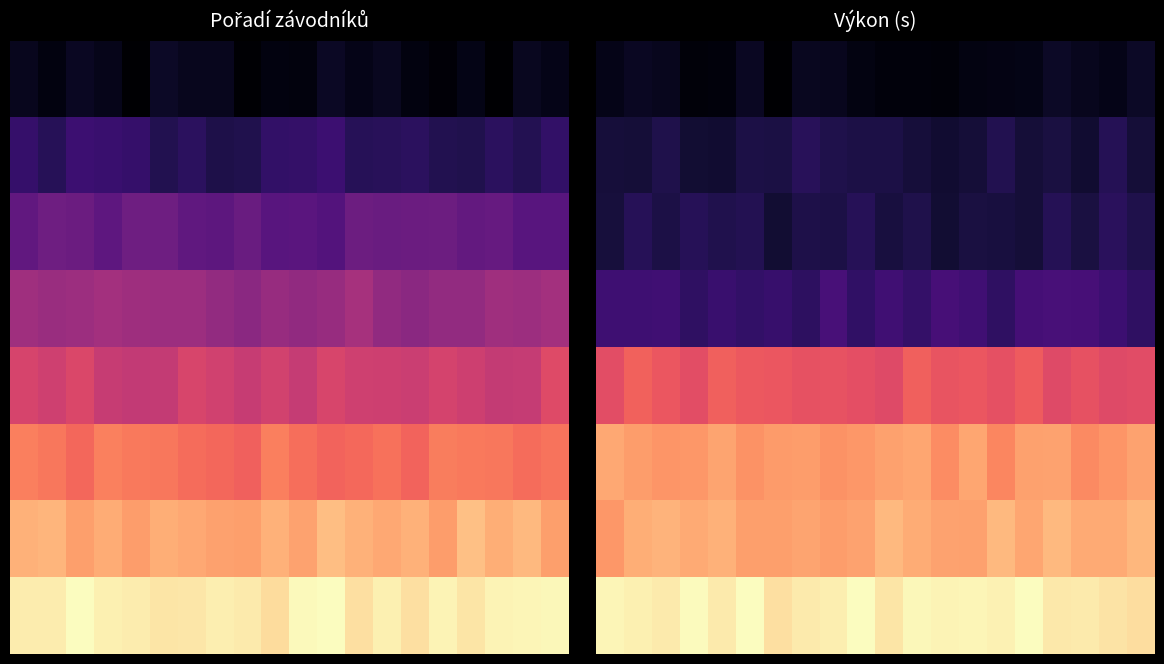

What is the minimum value for 2?

6.9